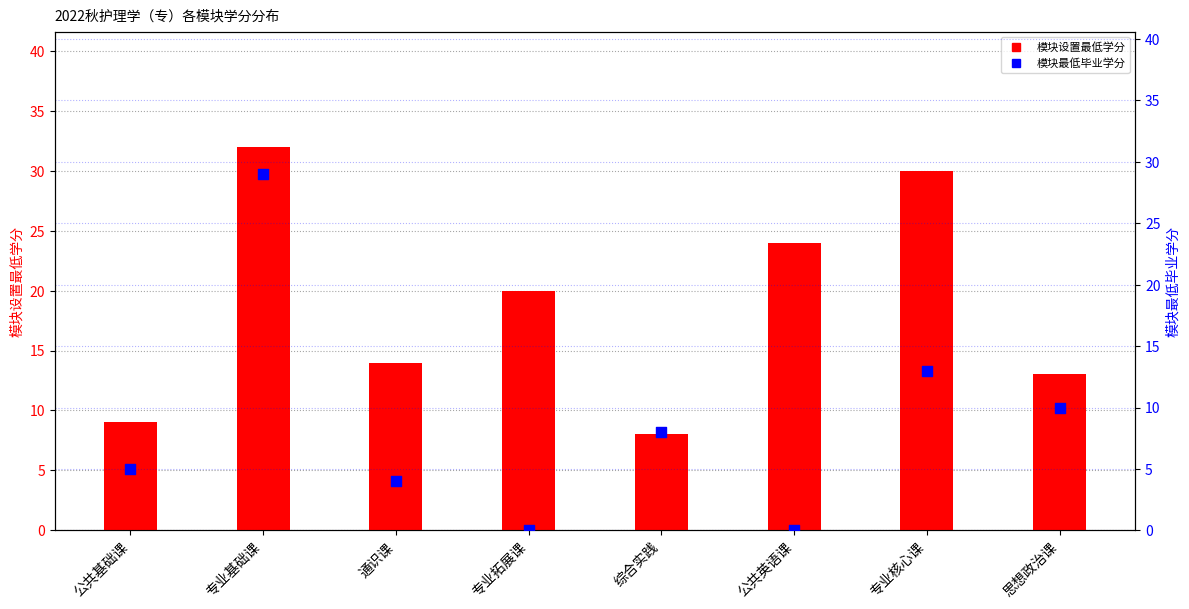

What is the total value across all series at 思想政治课?

23